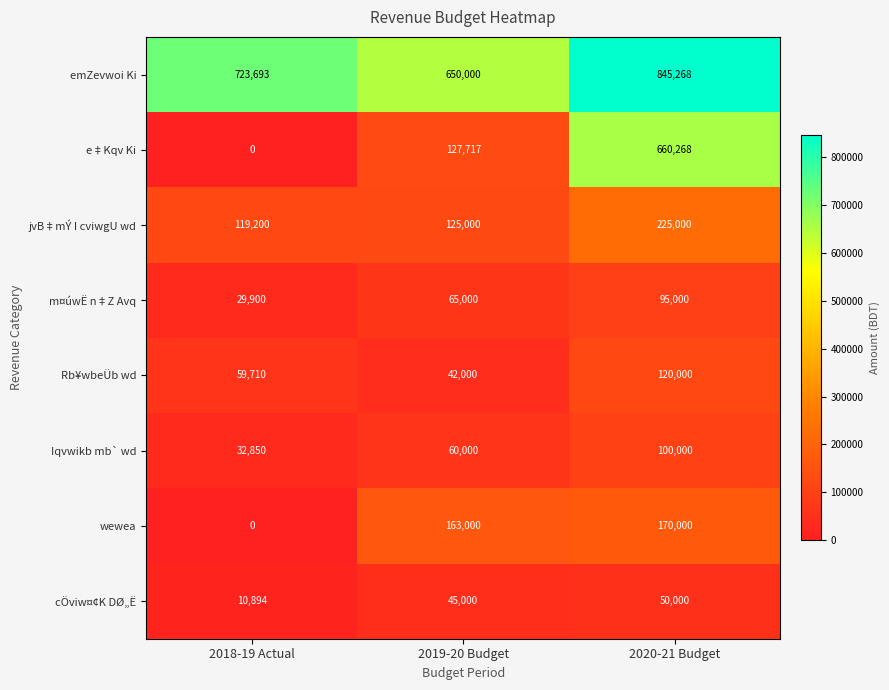

How many Rb¥wbeÜb wd values are between 42000 and 120000?

3